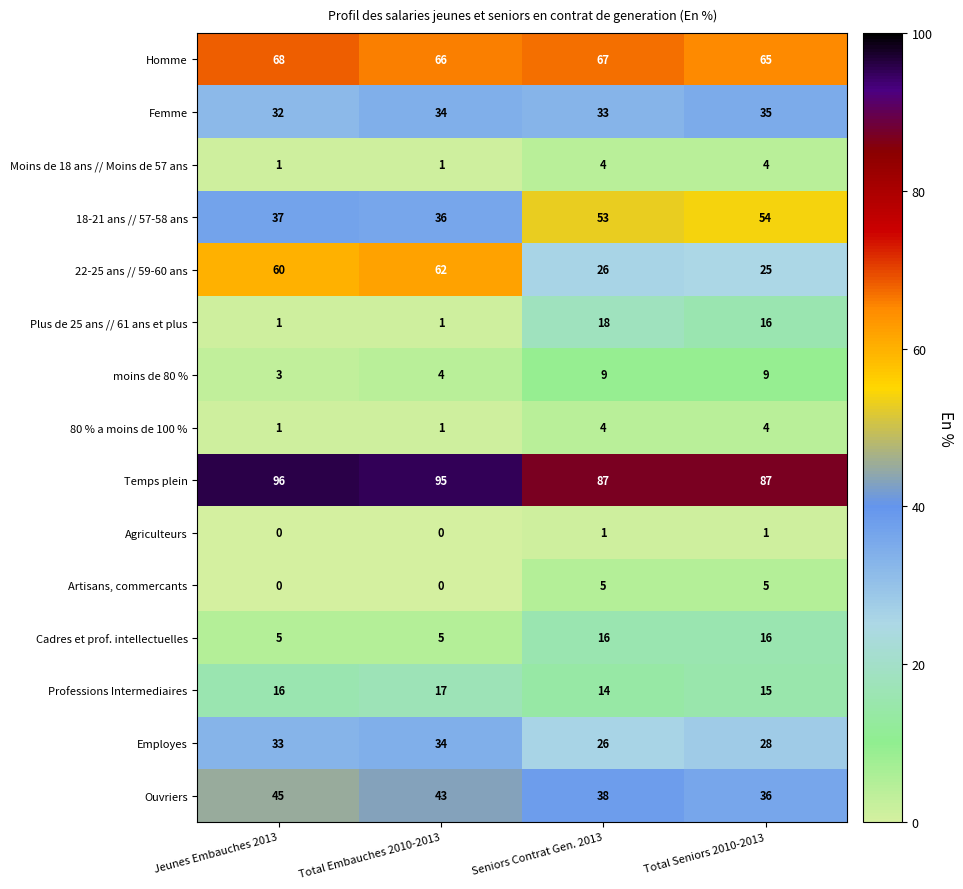

What is the average value of the 18-21 ans // 57-58 ans series?

45